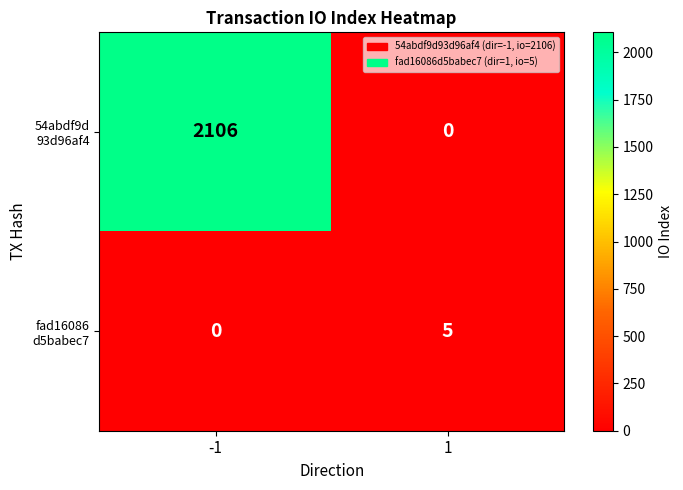

What is the maximum value shown in the chart?

2106